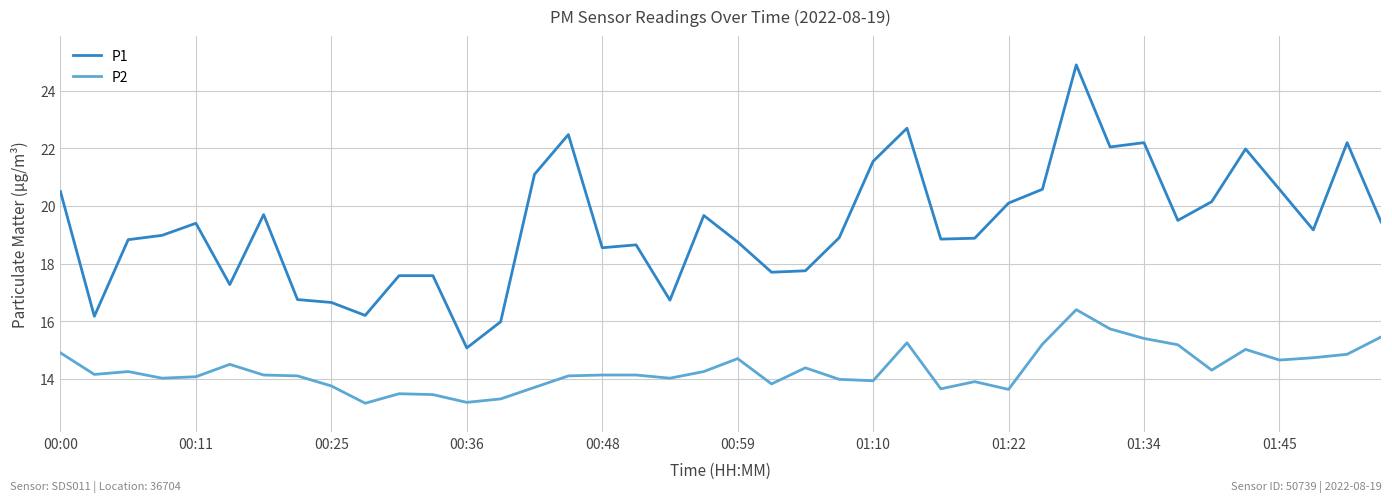

What is the sum of all P2 values?

572.9